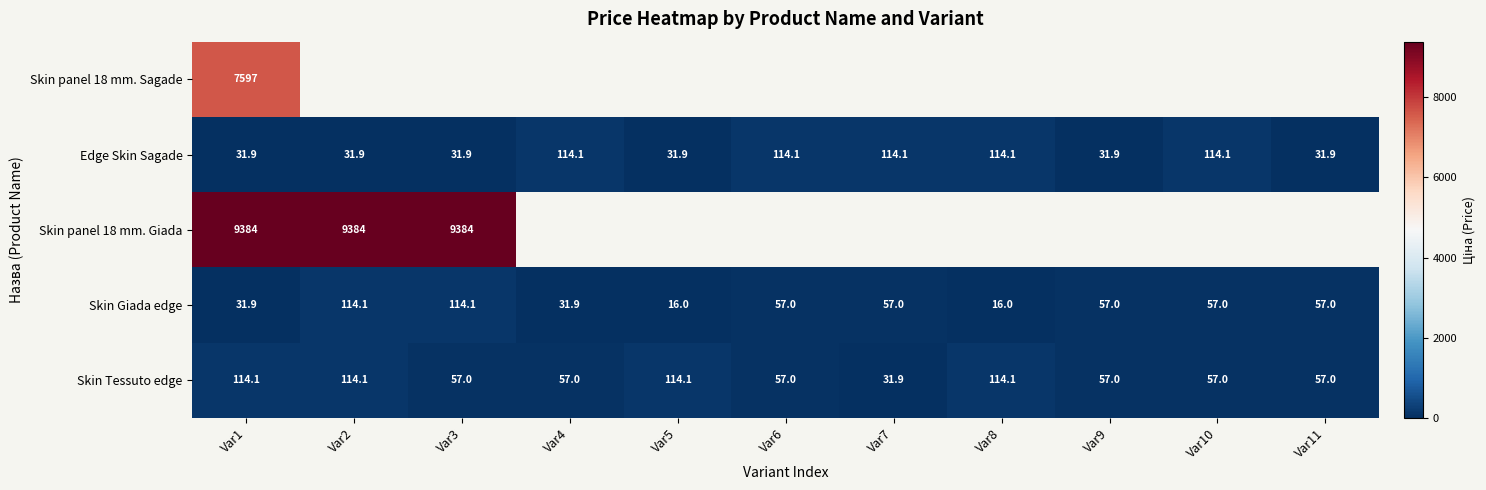

True or false: Skin Tessuto edge has a value of 23.6 at Var6.

False